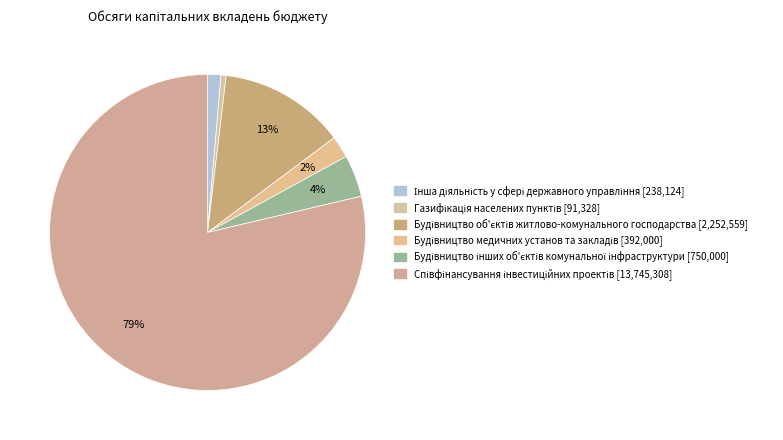

True or false: Будівництво інших об'єктів комунальної інфраструктури accounts for 14% of the total.

False